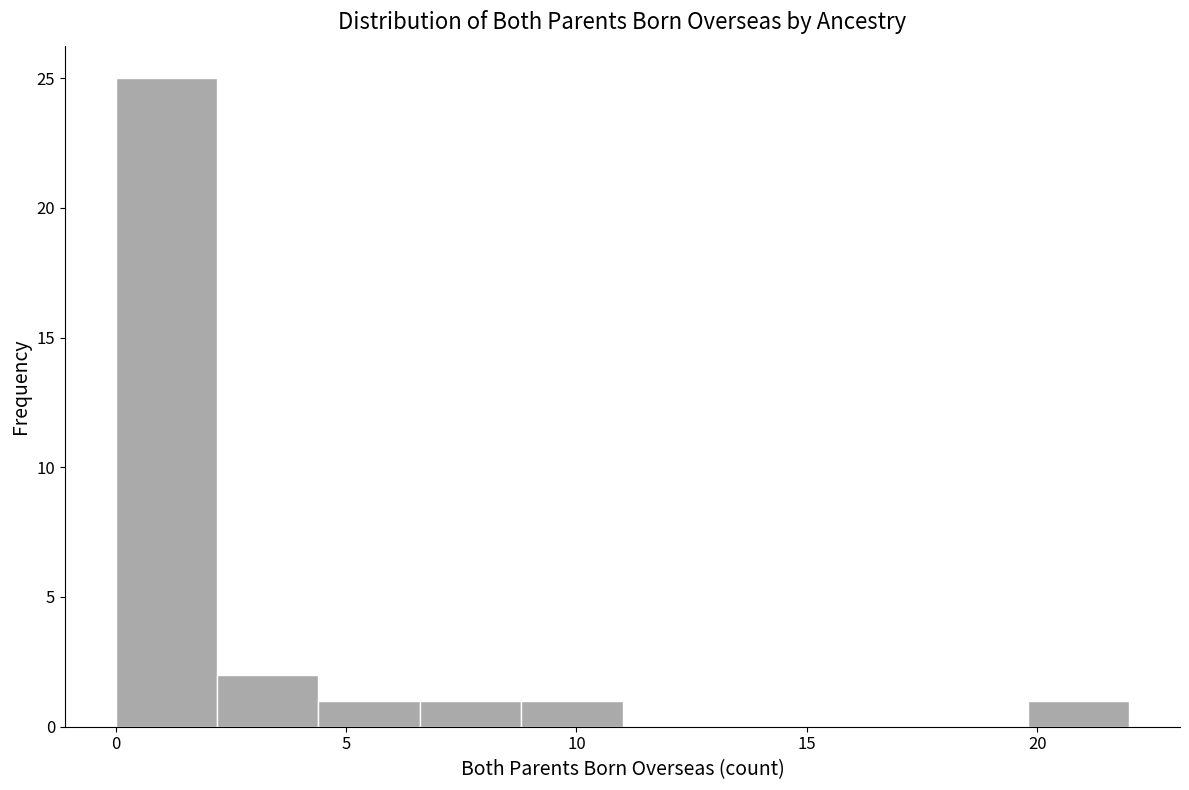

Reading left to right, list every bar in this chart as the range it spans on the x-axis followed by its height. Neither the bar edges nor the heights are printed on the chart, so give them approximately, as read against the axes.

0.0 to 2.2: 25
2.2 to 4.4: 2
4.4 to 6.6: 1
6.6 to 8.8: 1
8.8 to 11.0: 1
11.0 to 13.2: 0
13.2 to 15.4: 0
15.4 to 17.6: 0
17.6 to 19.8: 0
19.8 to 22.0: 1